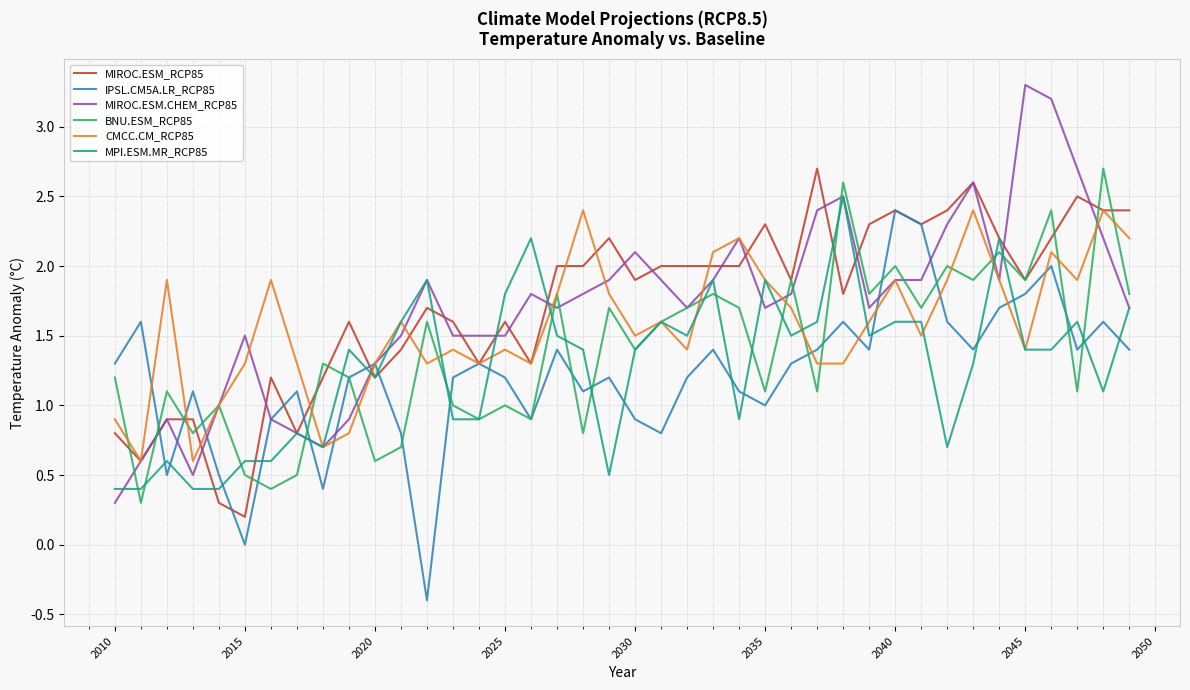

Is this an area chart (filled region under the line)?

No